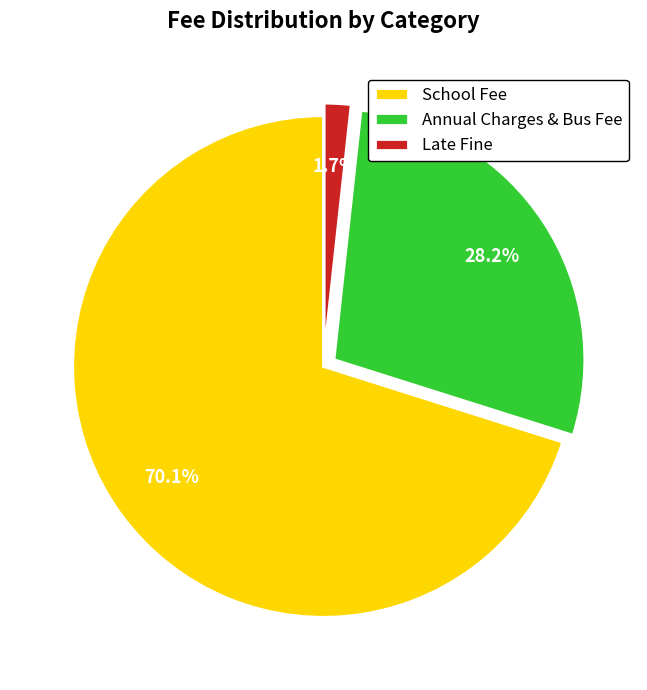

Which category has the smallest portion of the pie?

Late Fine